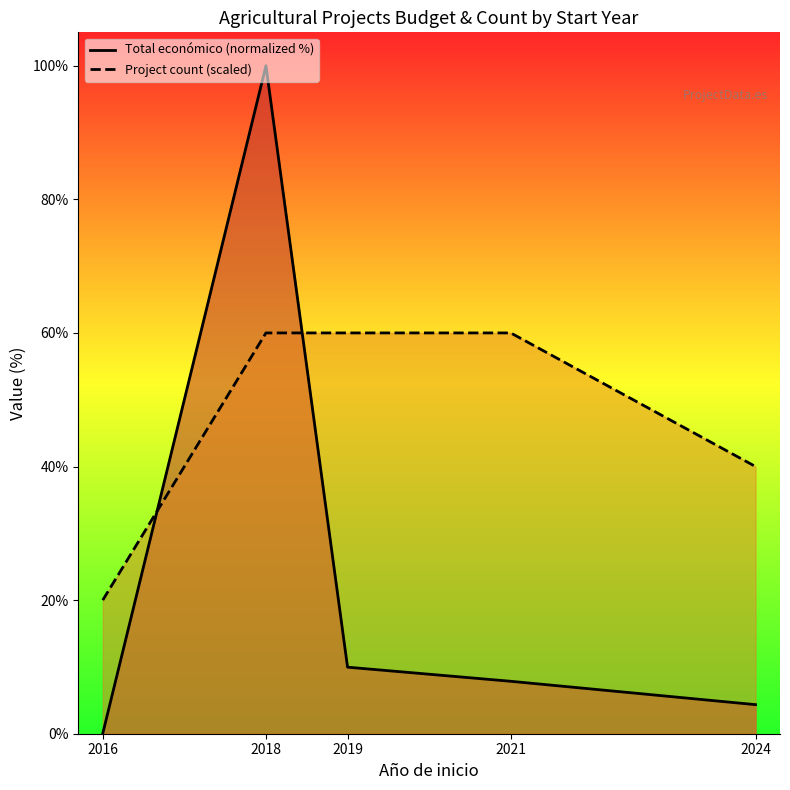

What is the difference between the maximum and minimum values in the Total económico (normalized %) series?

100.0